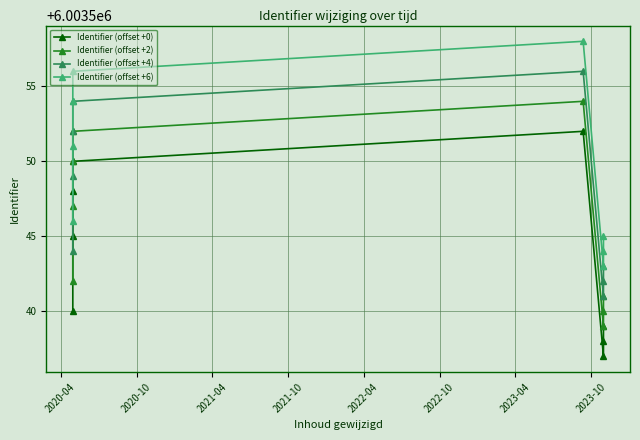

What is the difference between the highest and lowest values at 2022-04?

6